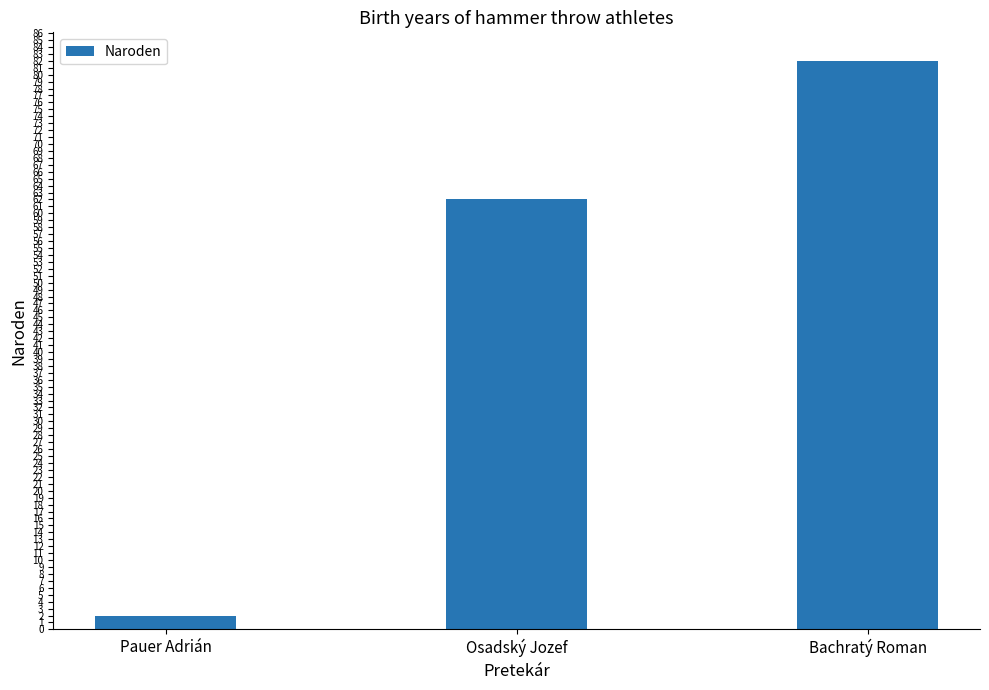

Read the value at Osadský Jozef, to the nearest 5.

60